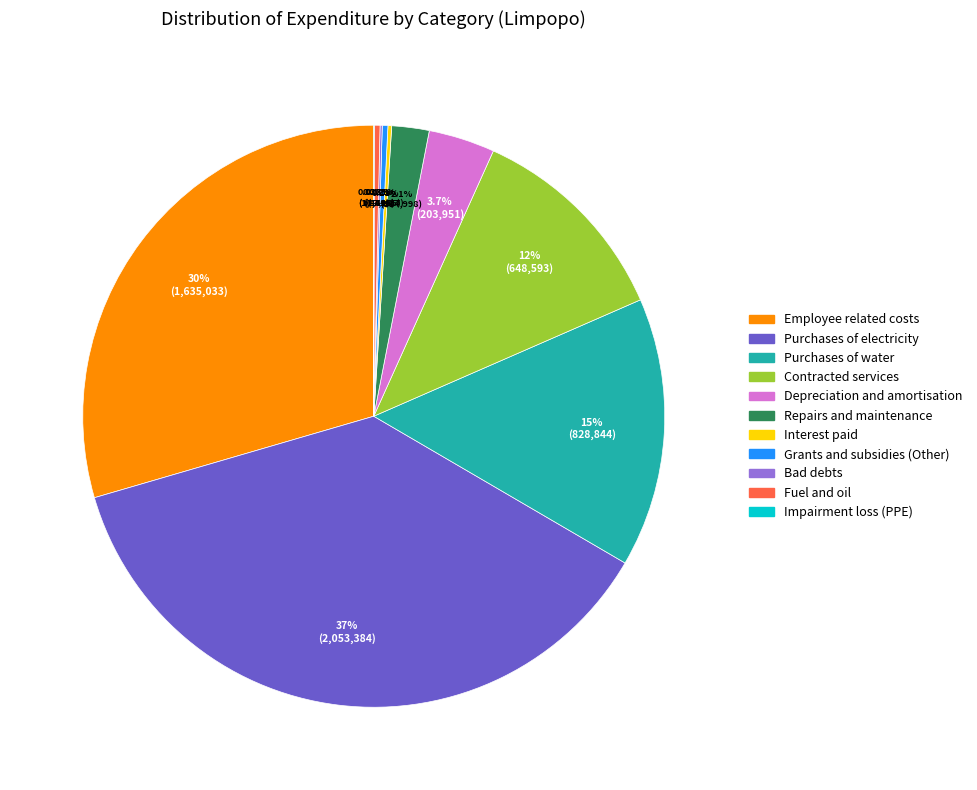

Which has a higher value, Purchases of electricity or Contracted services?

Purchases of electricity